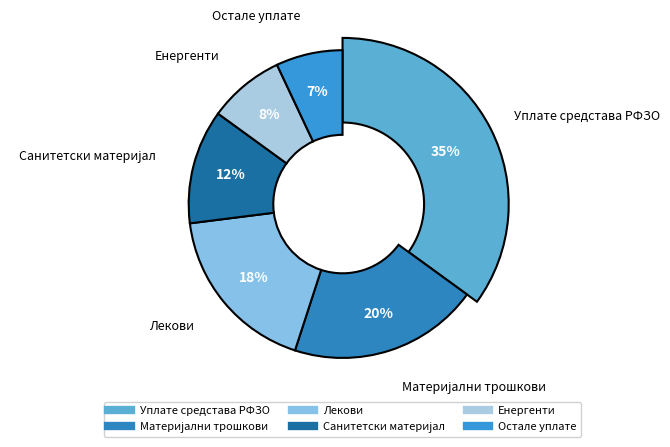

How many slices are in this pie chart?

6